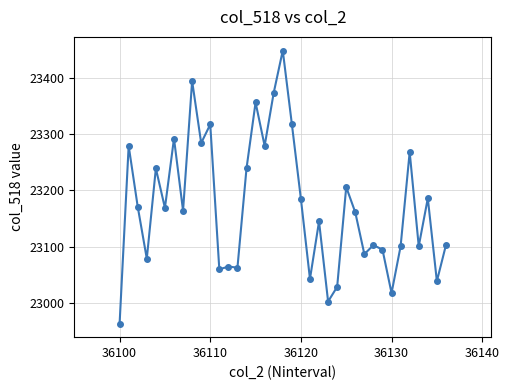

What is the minimum value shown in the chart?

22964